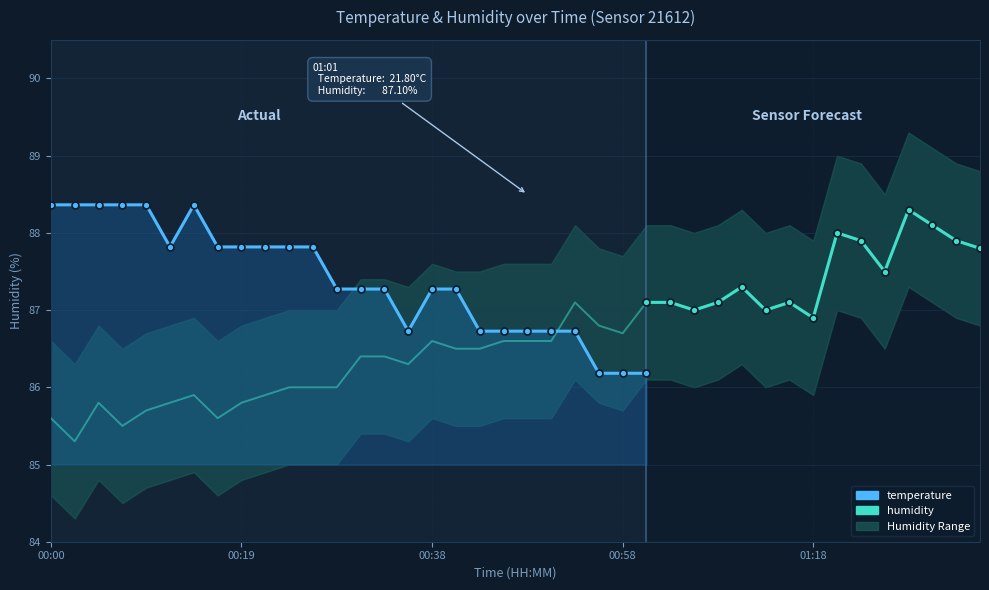

At which label is temperature closest to 21?

01:32